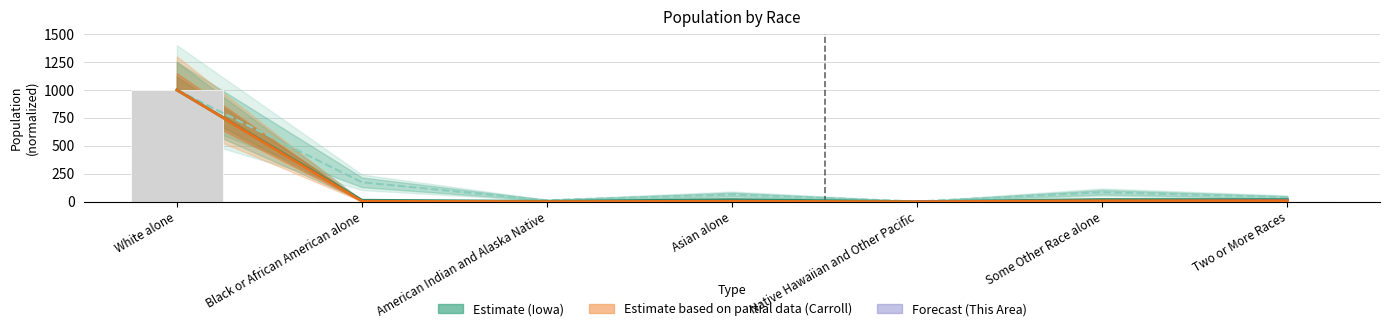

Reading right to left, list all the values displayed in this chart.

This Area: 9.9	0.0	0.0	3.3	0.0	3.3	1000.0
Carroll County: 9.2	8.8	0.0	4.5	1.2	4.1	1000.0
Iowa: 19.2	20.2	0.7	19.1	4.0	14.0	1000.0
National: 40.3	85.5	2.4	65.6	13.1	174.1	1000.0